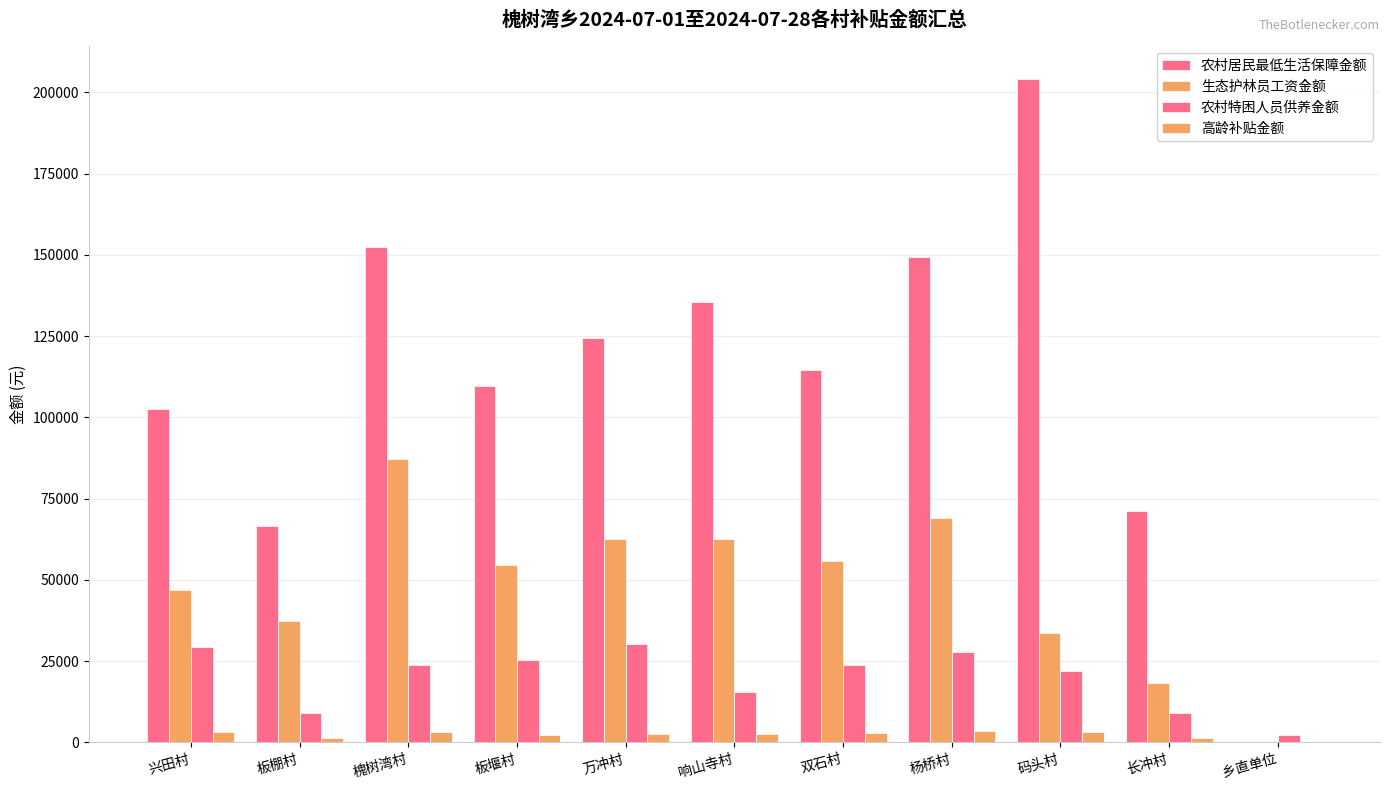

Which has a higher value, 杨桥村 or 万冲村?

杨桥村